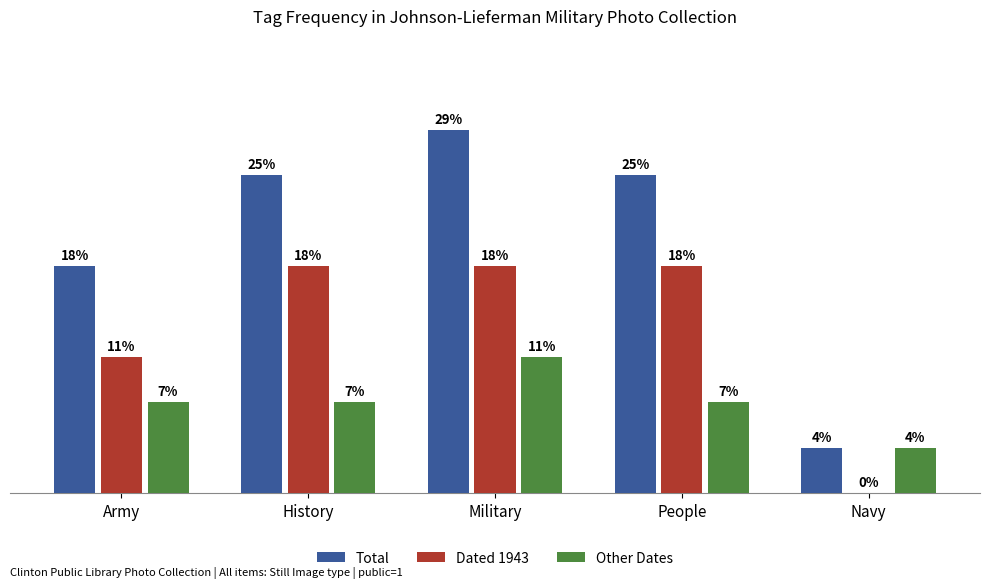

What position from the left is Army?

1